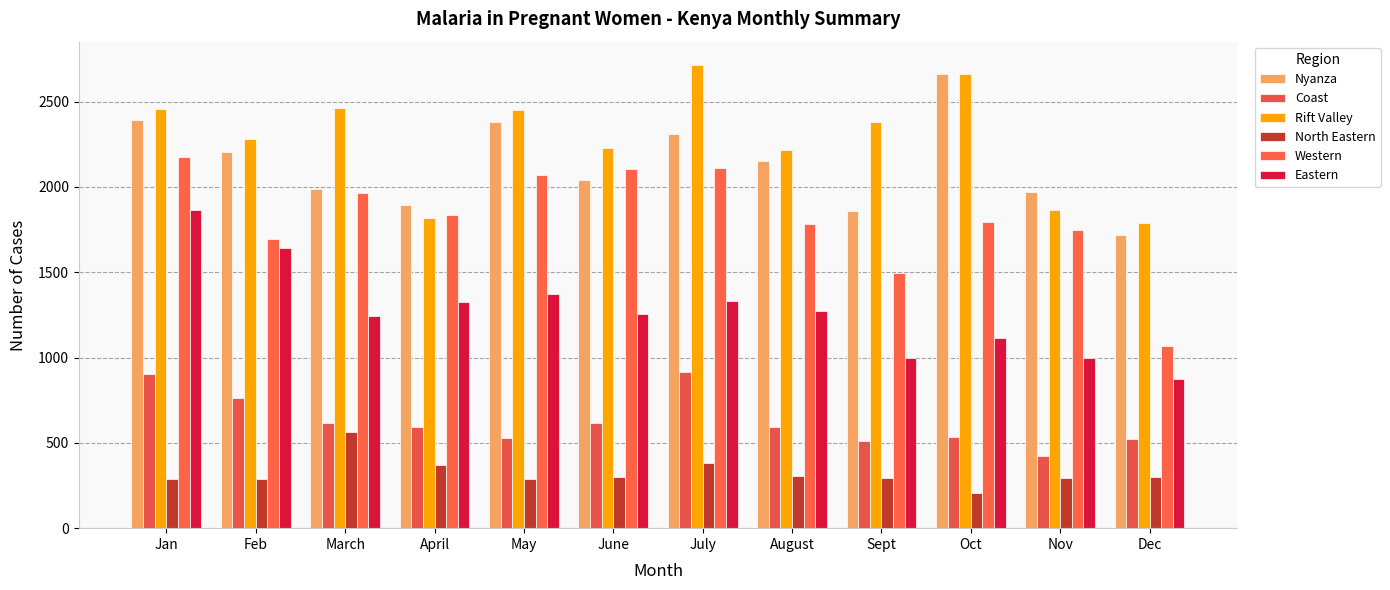

How many categories are shown in the chart?

12